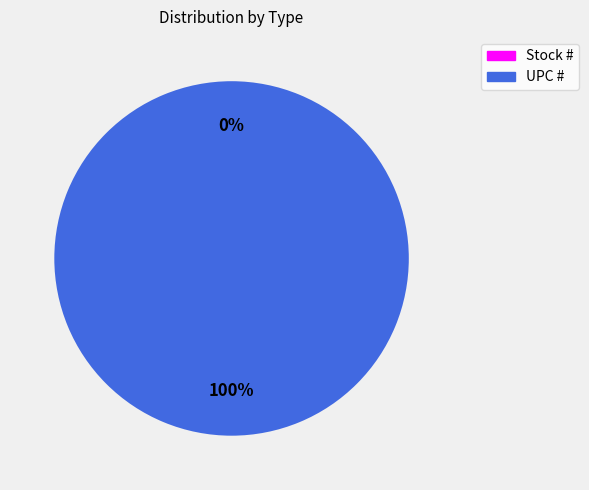

To the nearest percent, what portion does UPC # represent?

100%